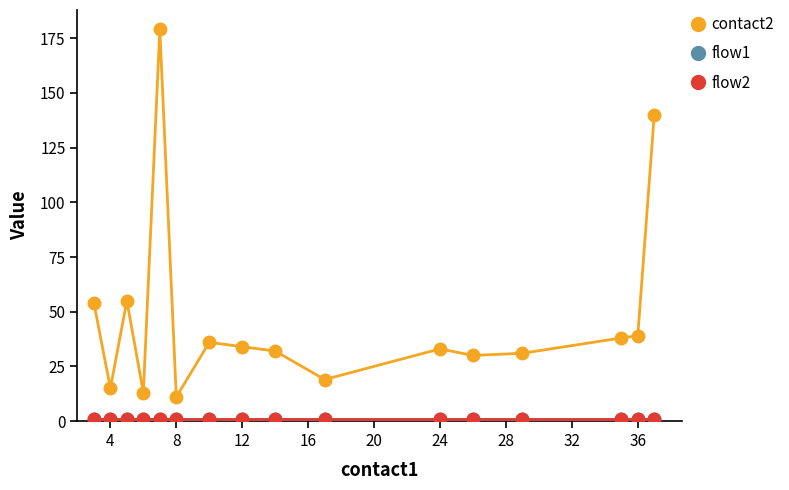

Does the chart have visible grid lines?

No